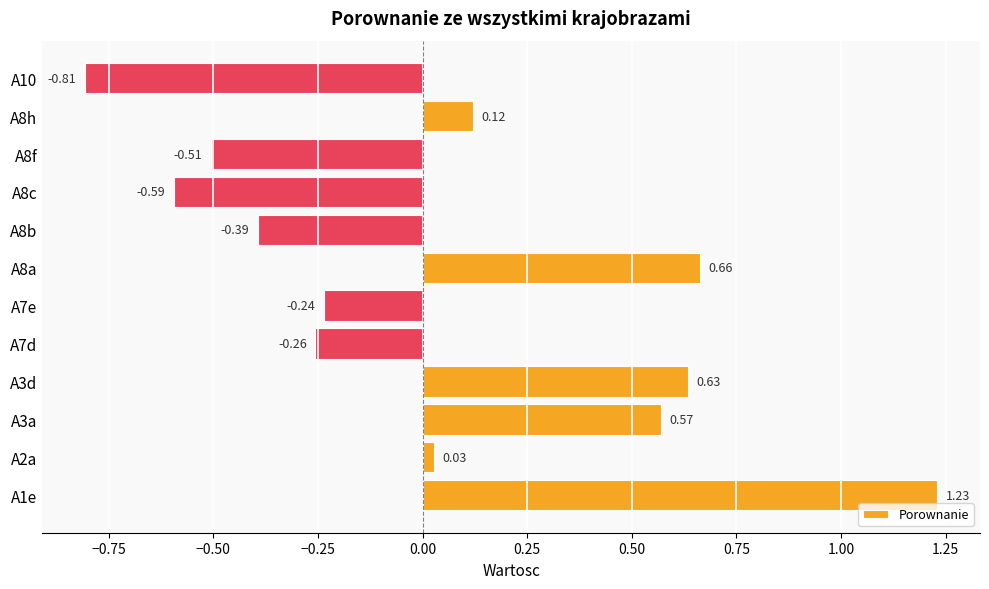

Rank the categories by value from lowest to highest.

A10, A8c, A8f, A8b, A7d, A7e, A2a, A8h, A3a, A3d, A8a, A1e